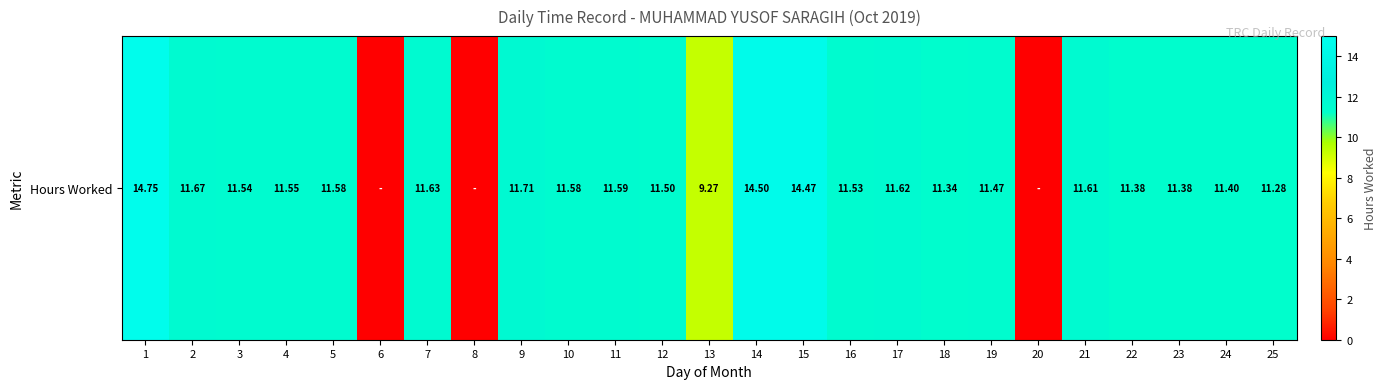

What is the change in value from 1 to 10?

-3.2